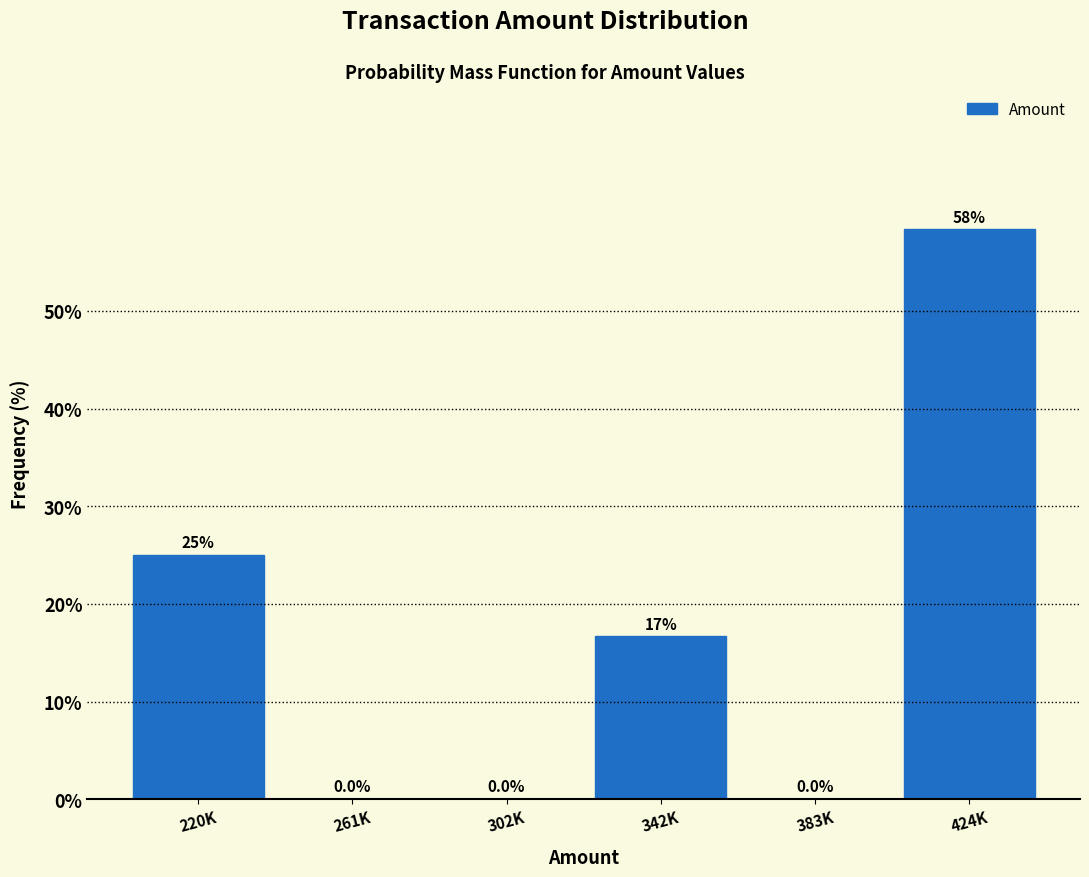

Reading right to left, transcribe all the data shown in this chart.

424K=58.3	383K=0.0	342K=16.7	302K=0.0	261K=0.0	220K=25.0